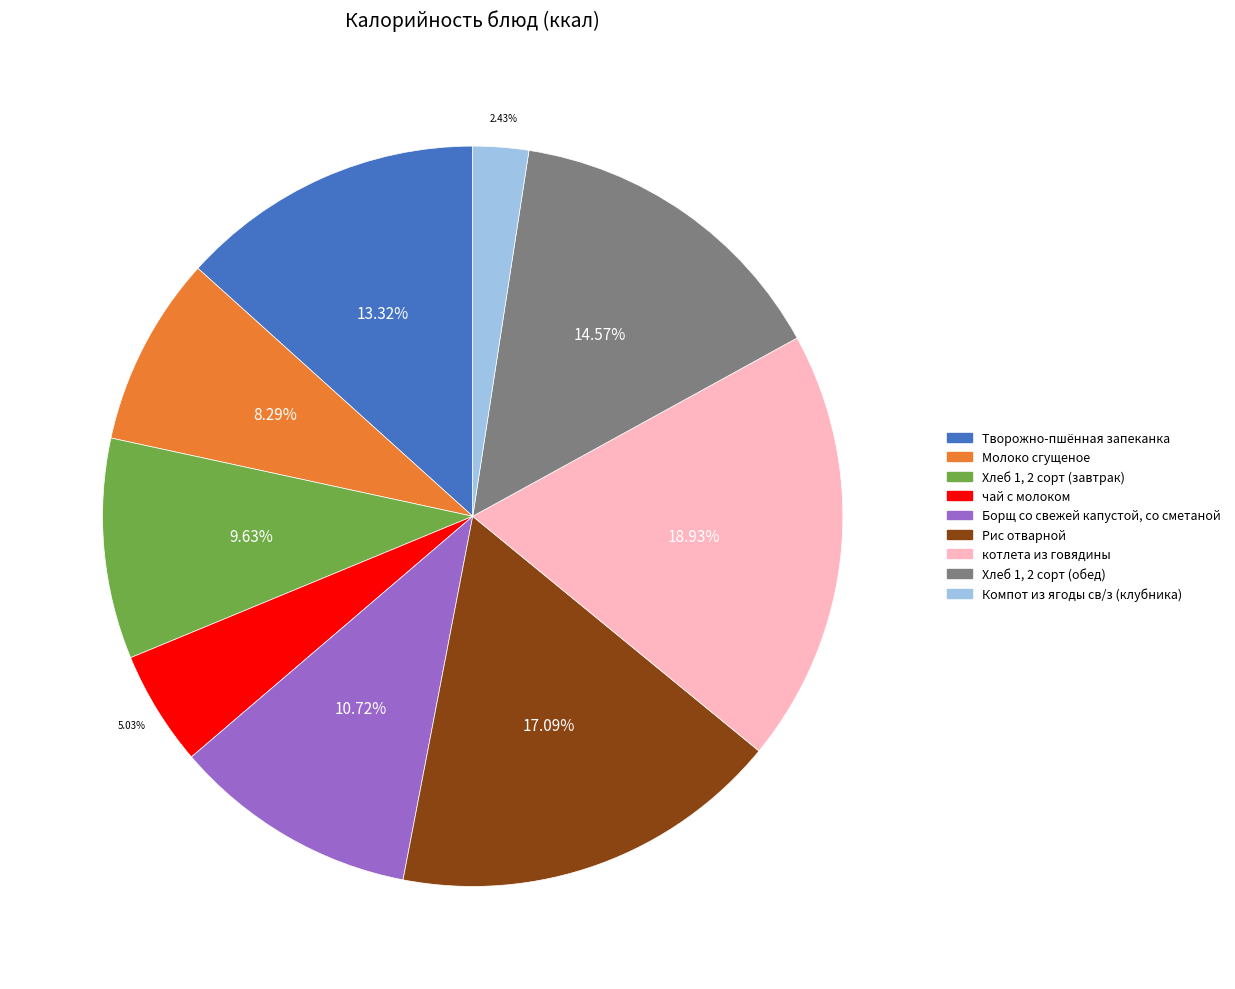

To the nearest percent, what is the difference between the Рис отварной and котлета из говядины slice percentages?

2%